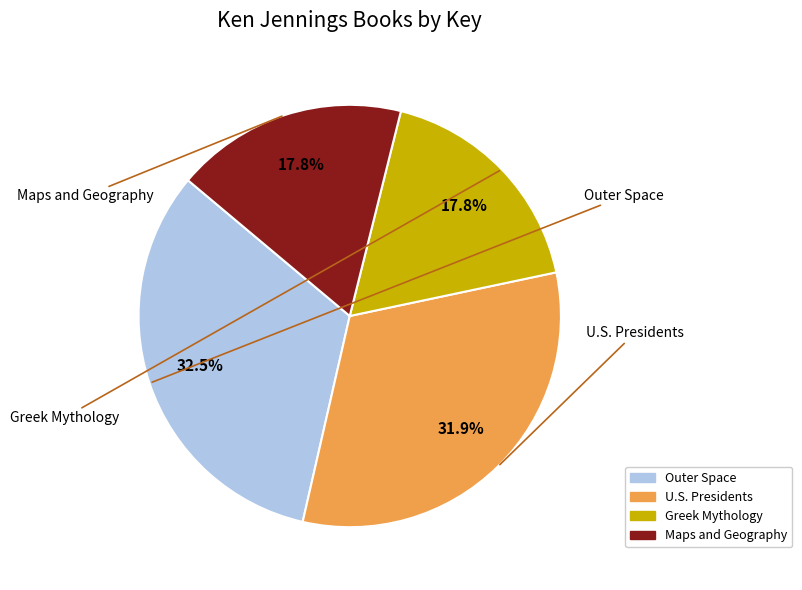

The Maps and Geography slice represents 9% of the pie. True or false?

False